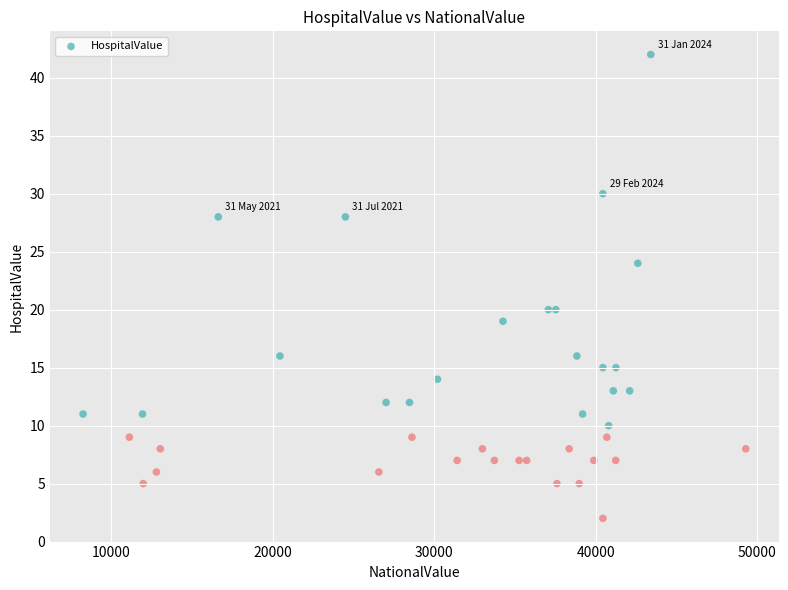

What is the range of X values (max minus min)?

41015